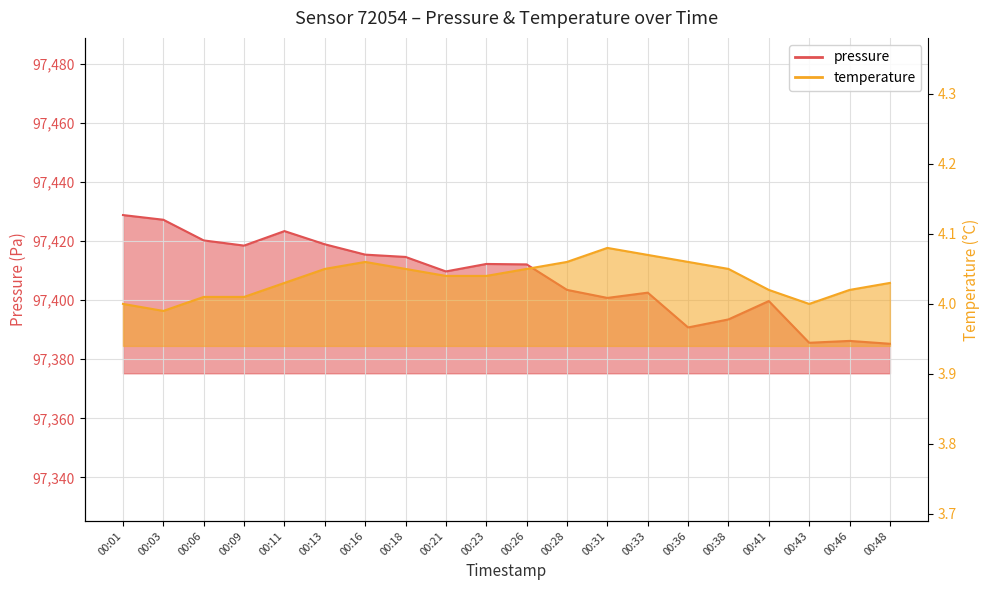

True or false: temperature and pressure intersect in this chart.

False